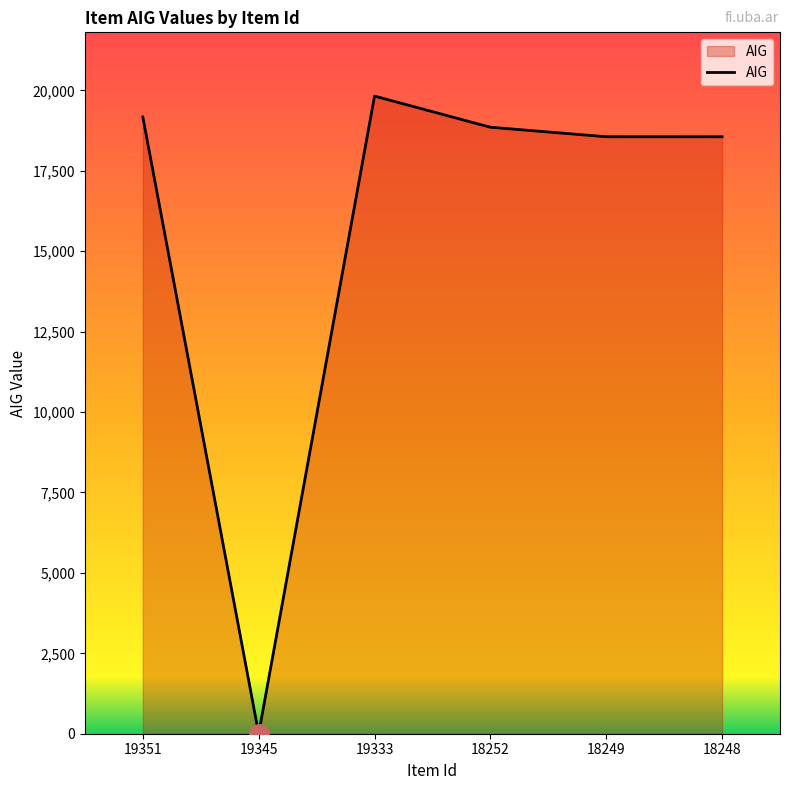

What is the greatest value displayed?

19822